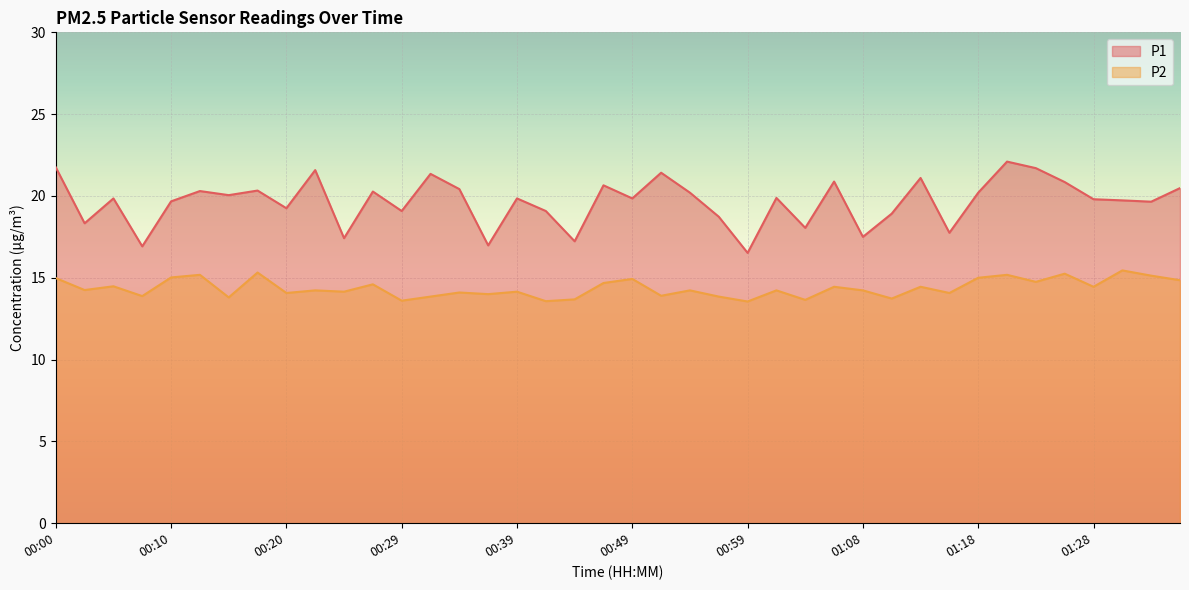

List the series in order of their peak value, lowest first.

P2, P1